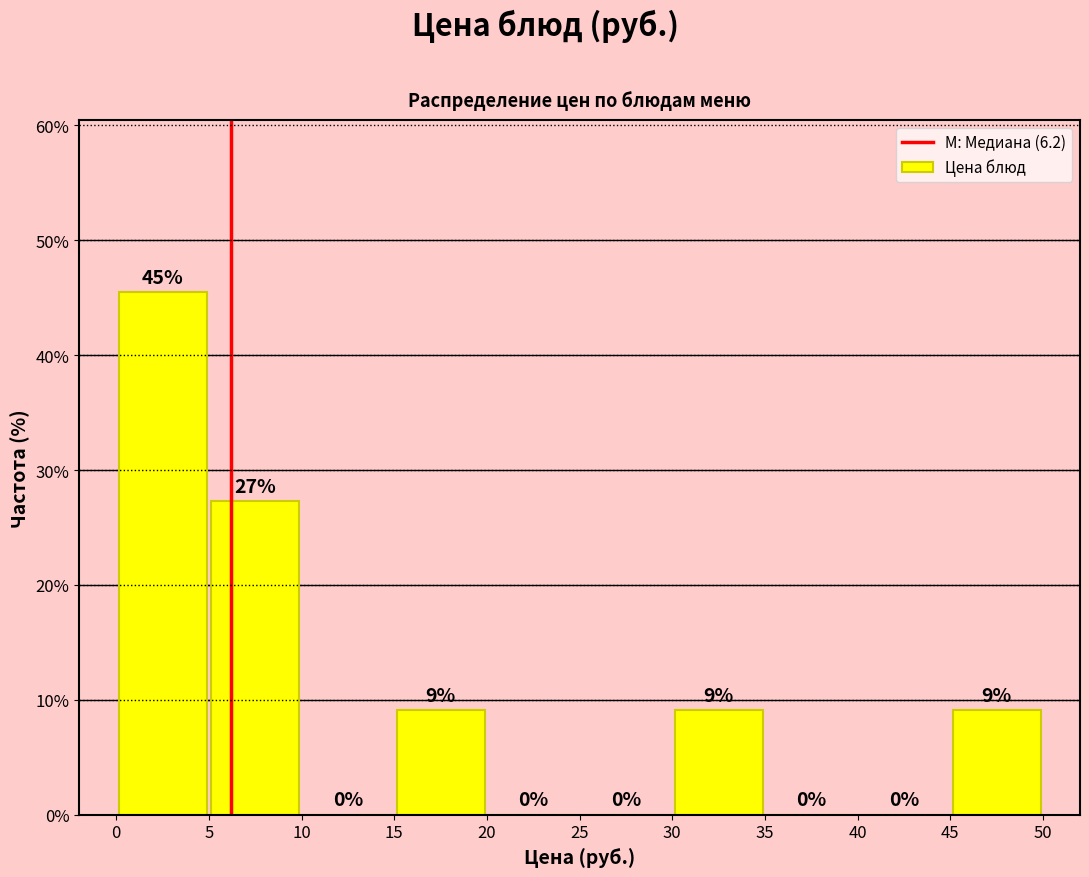

Which range on the x-axis has the tallest bar?

0 to 5